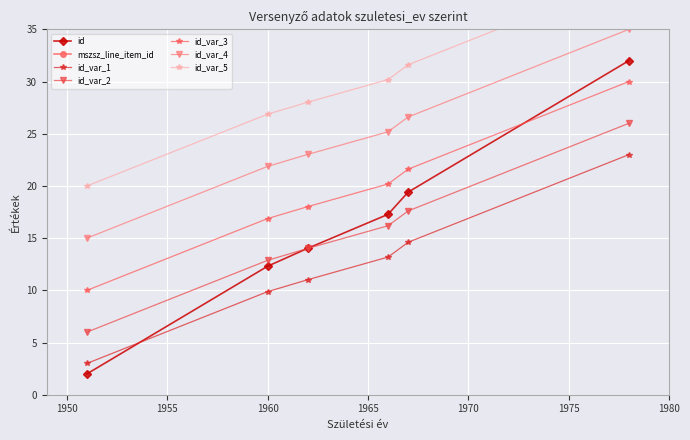

True or false: the data shows 12.5 at 1967.

False